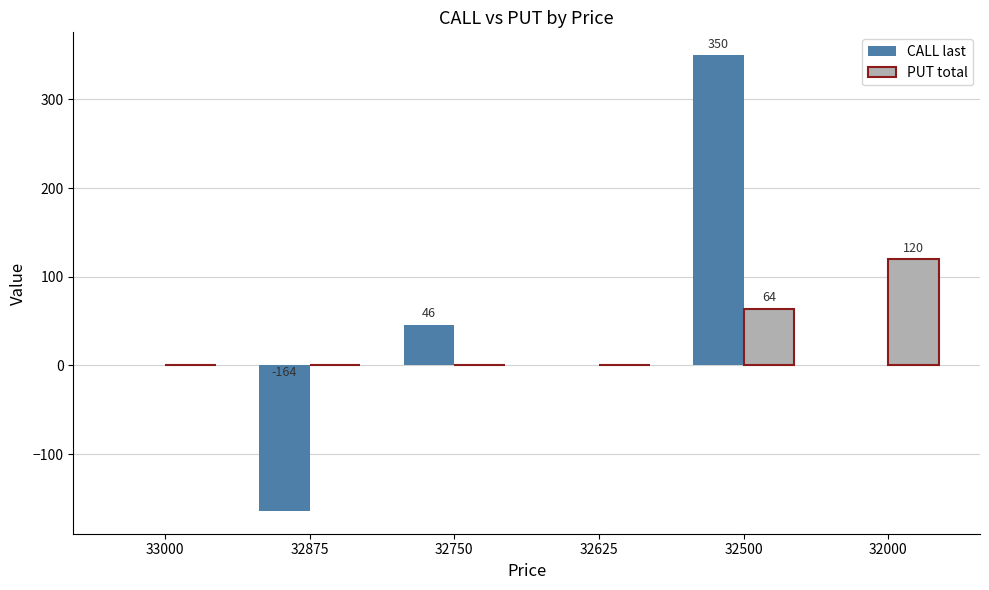

Count the number of data series in this chart.

2